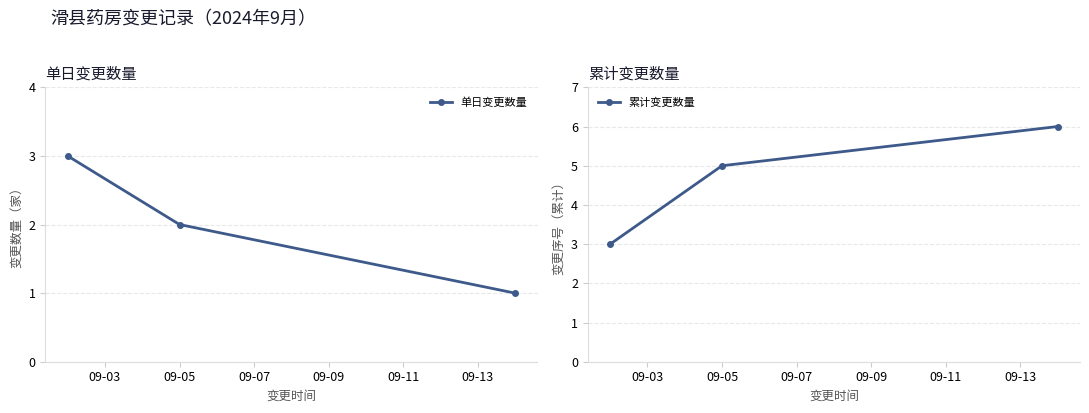

Which series has the widest spread of values?

累计变更数量